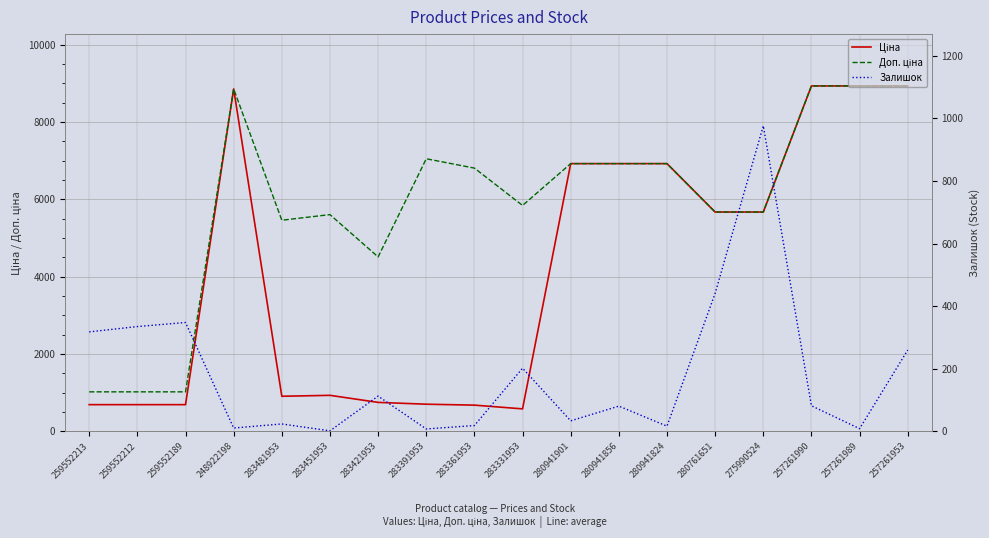

In Доп. ціна, how many points are lower than both neighbors (excluding endpoints)?

3